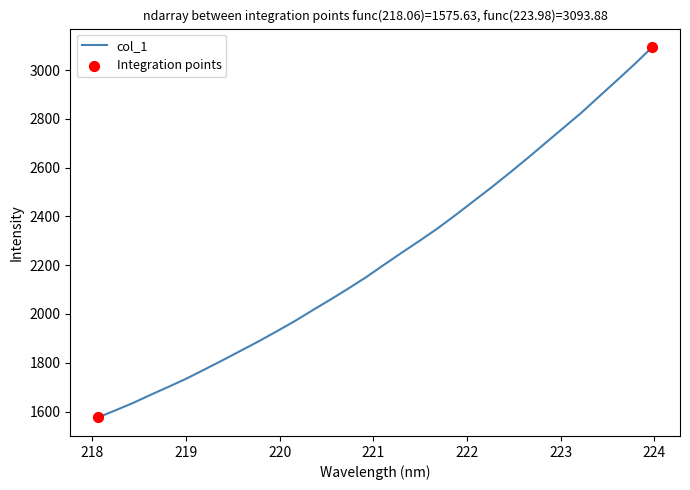

What is the greatest value displayed?

3093.9